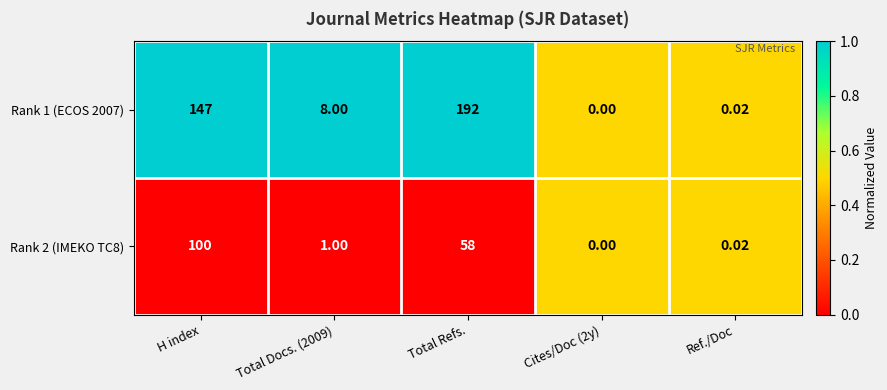

Where is Rank 1 (ECOS 2007) nearest to the value 96?

H index